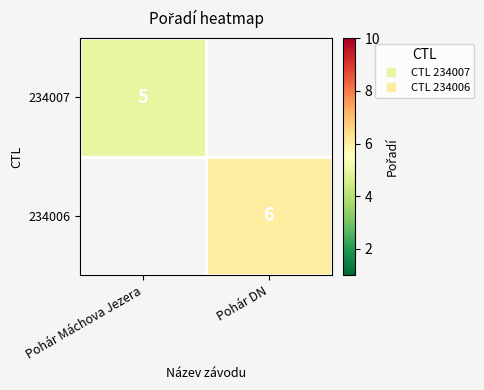

Is the value of 234007 at Pohár DN greater than the value of 234006 at Pohár DN?

No